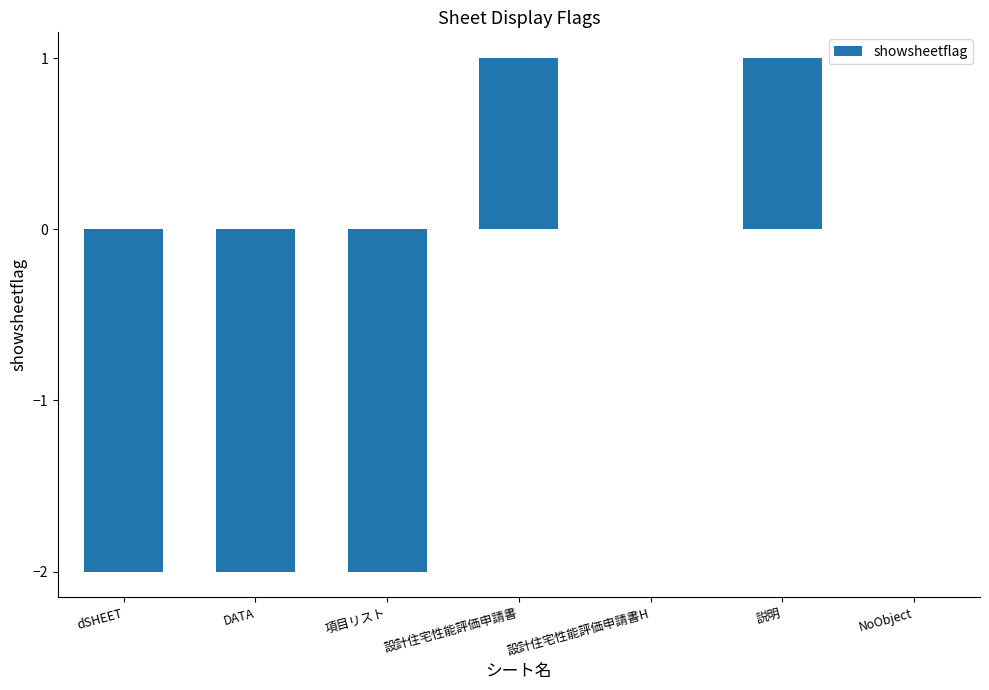

Read the value at 項目リスト.

-2